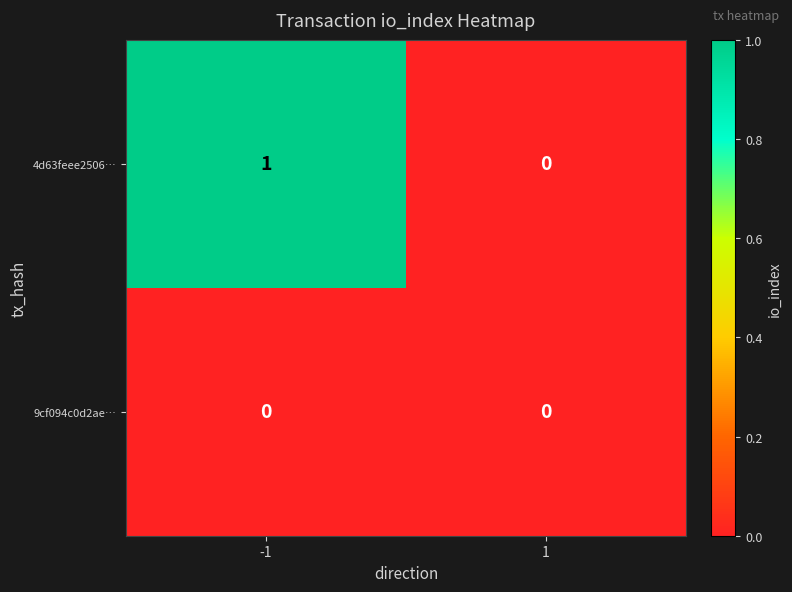

True or false: 4d63feee2506… has a value of 1 at 1.

False